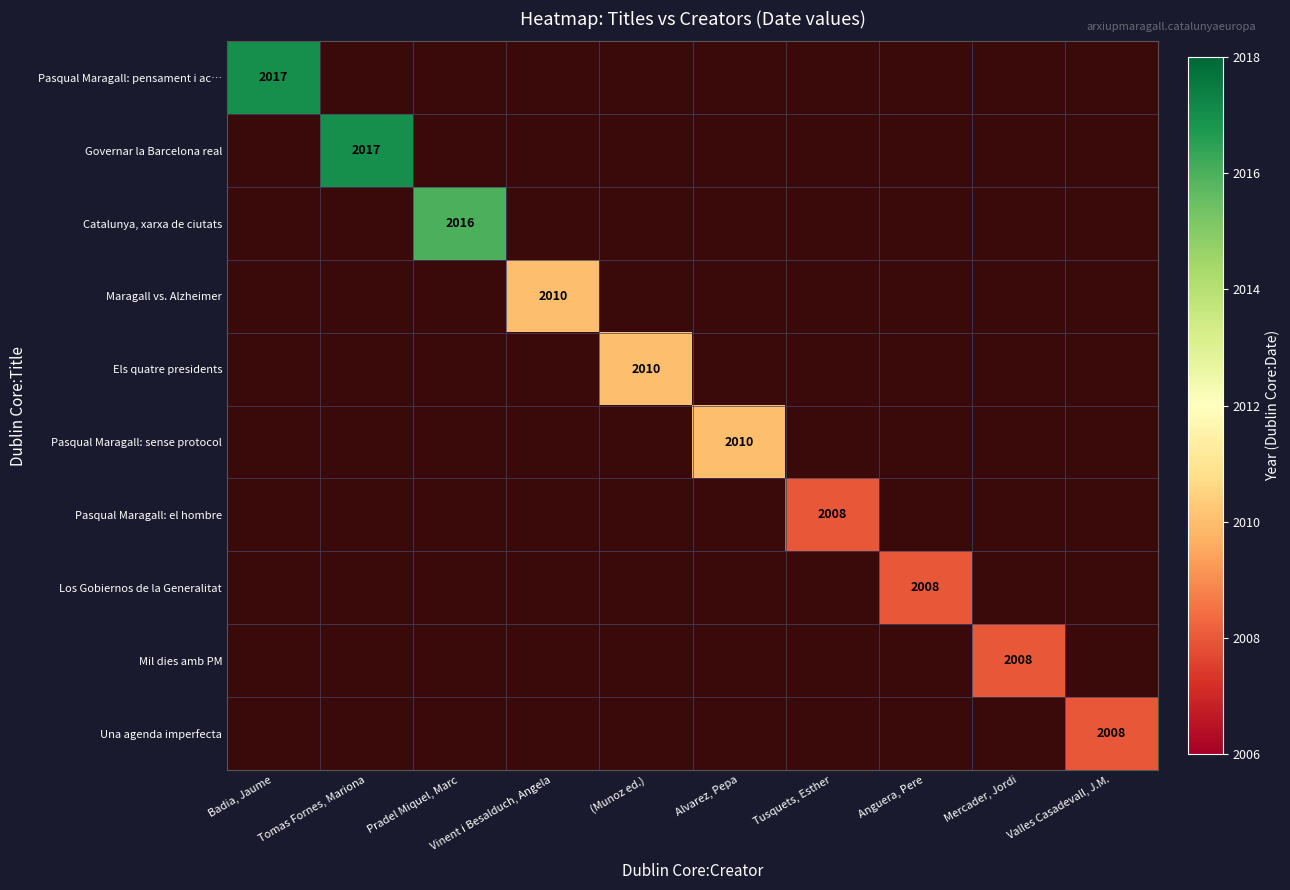

The value of Catalunya, xarxa de ciutats at Pradel Miquel, Marc is 2016. True or false?

True